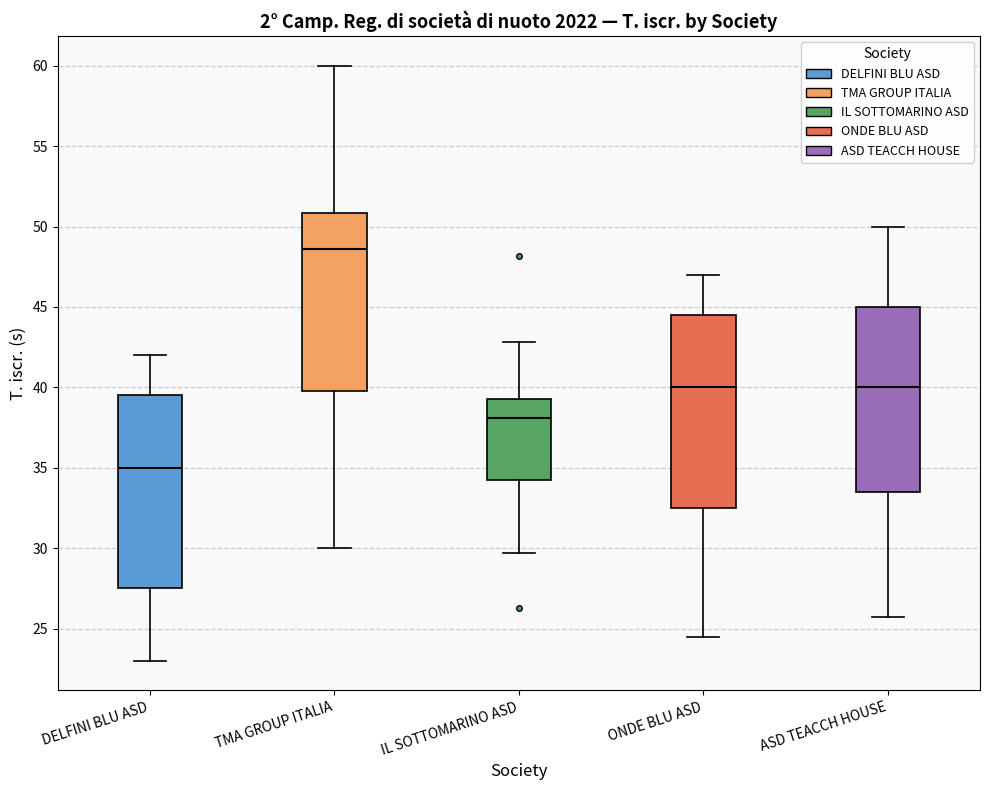

Reading left to right, transcribe this box plot: for each box, give where its median line is, the range the box spans, and where its two whiskers end, as read against the y-axis. The values are not printed on the chart, so give them approximately, as read against the axis.

DELFINI BLU ASD: median 35.0, box 27.5 to 39.5, whiskers 23.0 to 42.0
TMA GROUP ITALIA: median 48.5, box 40.0 to 51.0, whiskers 30.0 to 60.0
IL SOTTOMARINO ASD: median 38.0, box 34.5 to 39.5, whiskers 29.5 to 43.0
ONDE BLU ASD: median 40.0, box 32.5 to 44.5, whiskers 24.5 to 47.0
ASD TEACCH HOUSE: median 40.0, box 33.5 to 45.0, whiskers 25.5 to 50.0